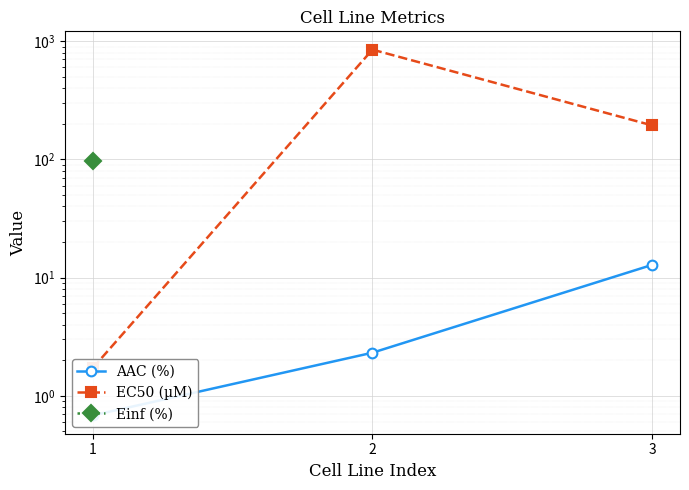

At which label is EC50 (µM) closest to 424?

3